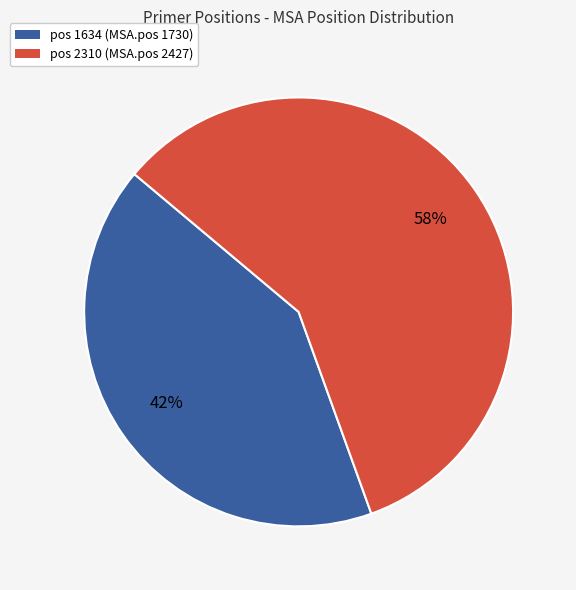

Is the sum of pos 2310 (MSA.pos 2427) and pos 1634 (MSA.pos 1730) greater than half?

Yes